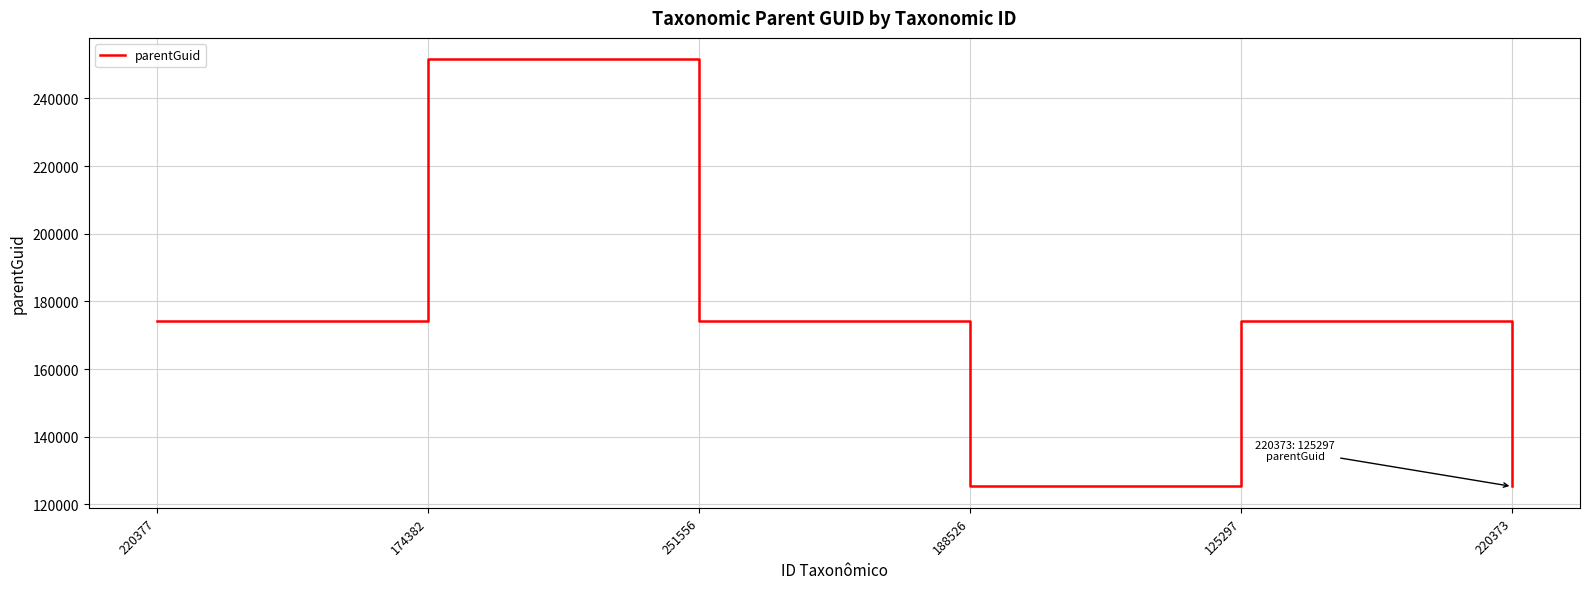

At which category does the chart reach its peak across all series?

174382